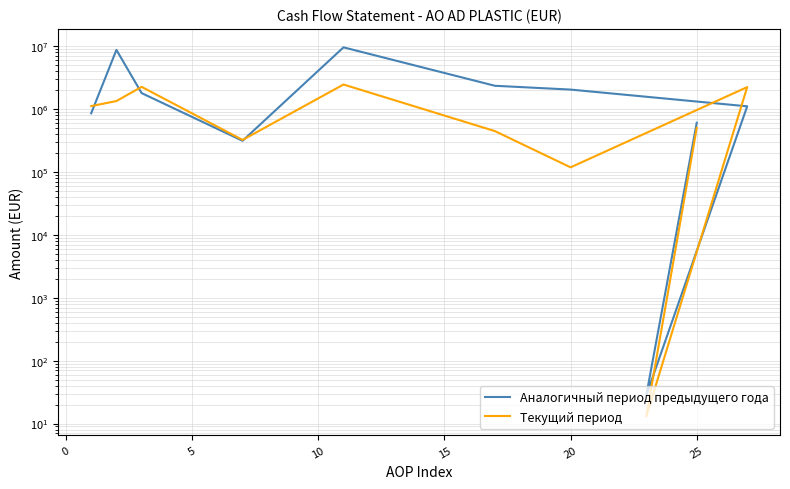

Does the chart have visible grid lines?

Yes